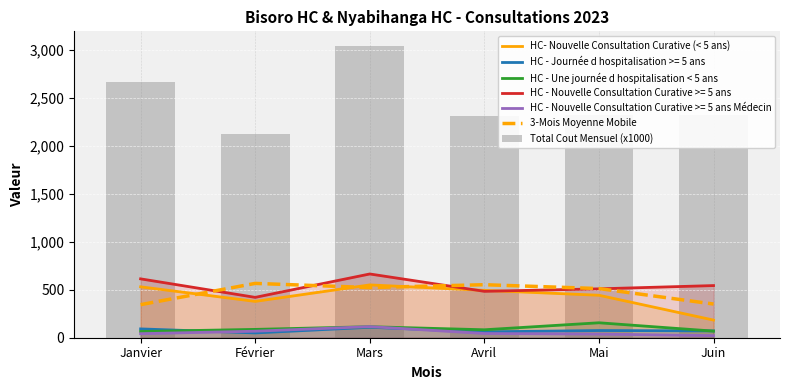

Is the value of Total Cout Mensuel (x1000) at Janvier greater than the value of HC - Une journée d hospitalisation < 5 ans at Janvier?

Yes